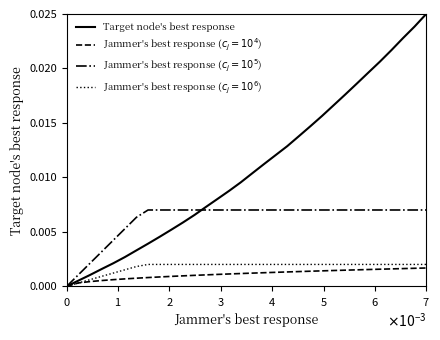

Which series has the largest total across all categories?

Target node's best response